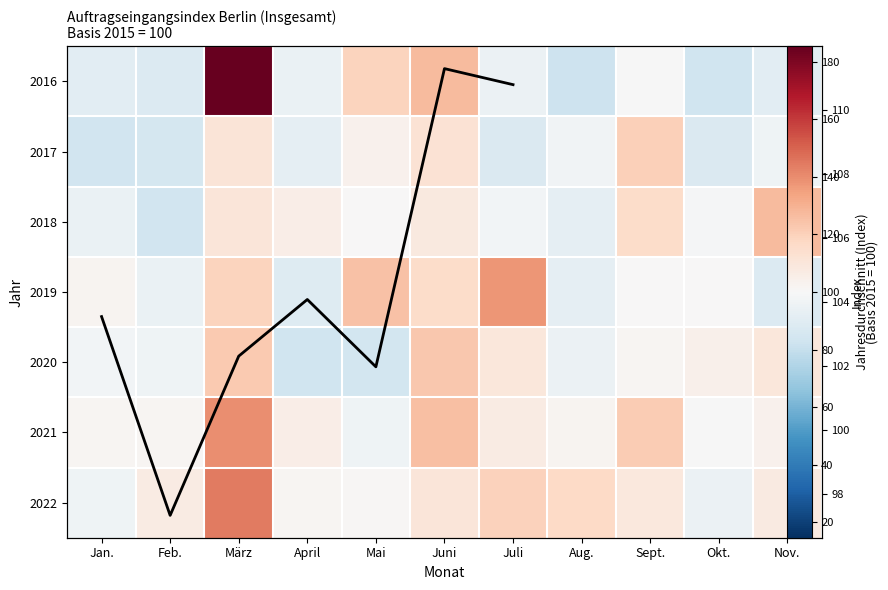

Which series has the largest range (max minus min)?

2016